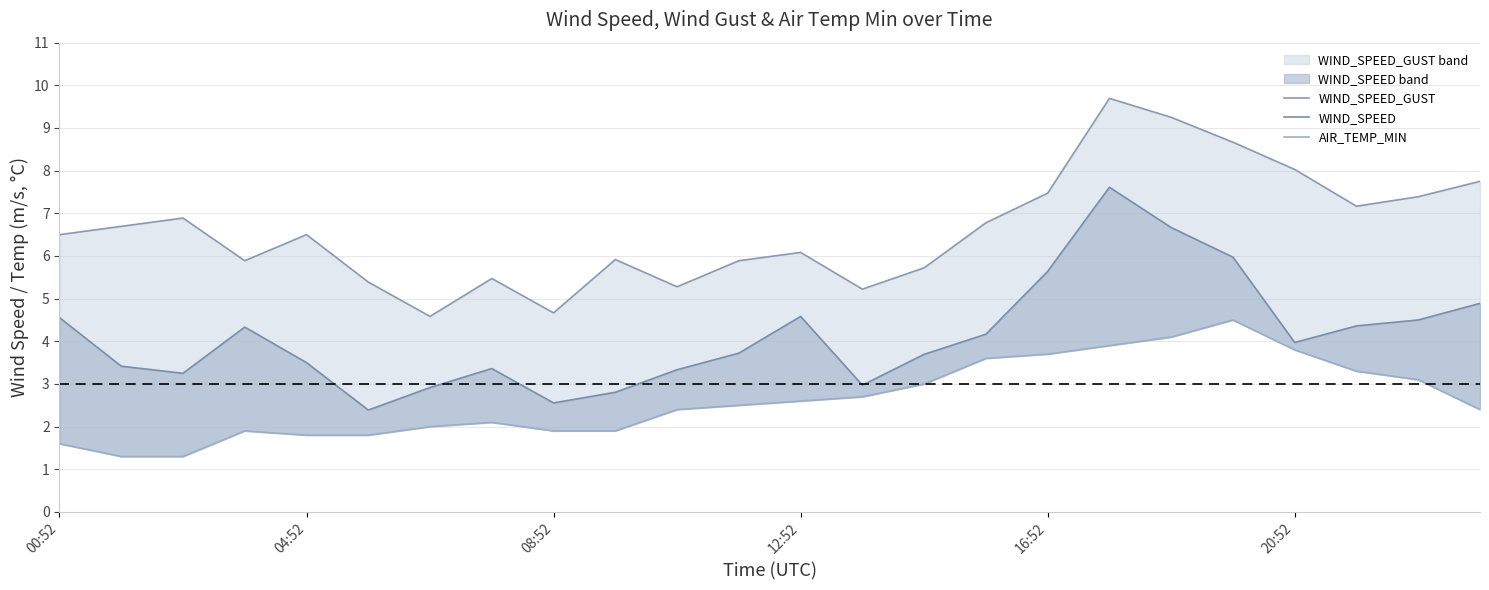

Reading left to right, transcribe all the data shown in this chart.

WIND_SPEED_GUST: 6.5	6.7	6.9	5.9	6.5	5.4	4.6	5.5	4.7	5.9	5.3	5.9	6.1	5.2	5.7	6.8	7.5	9.7	9.2	8.7	8.0	7.2	7.4	7.7
WIND_SPEED: 4.6	3.4	3.2	4.3	3.5	2.4	2.9	3.4	2.6	2.8	3.3	3.7	4.6	3.0	3.7	4.2	5.6	7.6	6.7	6.0	4.0	4.4	4.5	4.9
AIR_TEMP_MIN: 1.6	1.3	1.3	1.9	1.8	1.8	2.0	2.1	1.9	1.9	2.4	2.5	2.6	2.7	3.0	3.6	3.7	3.9	4.1	4.5	3.8	3.3	3.1	2.4